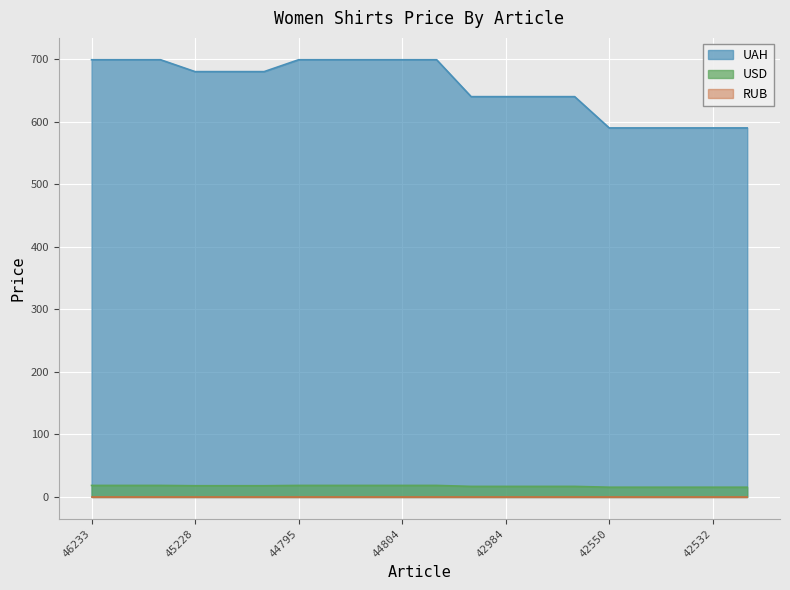

Is it true that USD equals 5.9 at 45212?

False